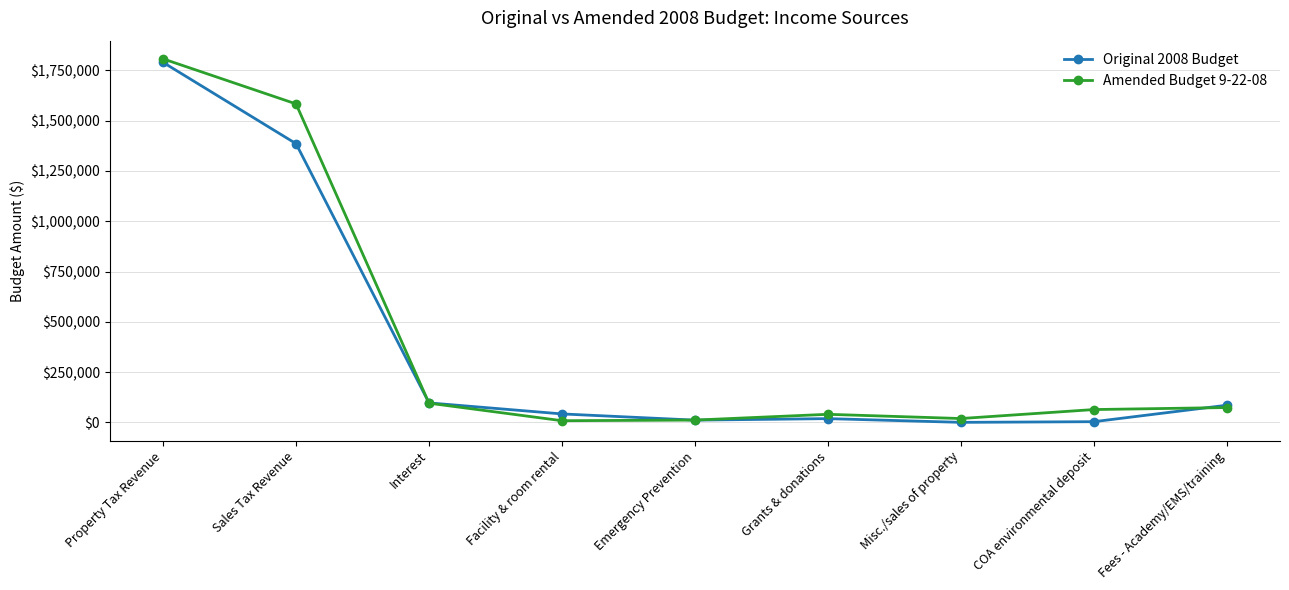

Which series changed the most between Property Tax Revenue and Interest?

Amended Budget 9-22-08